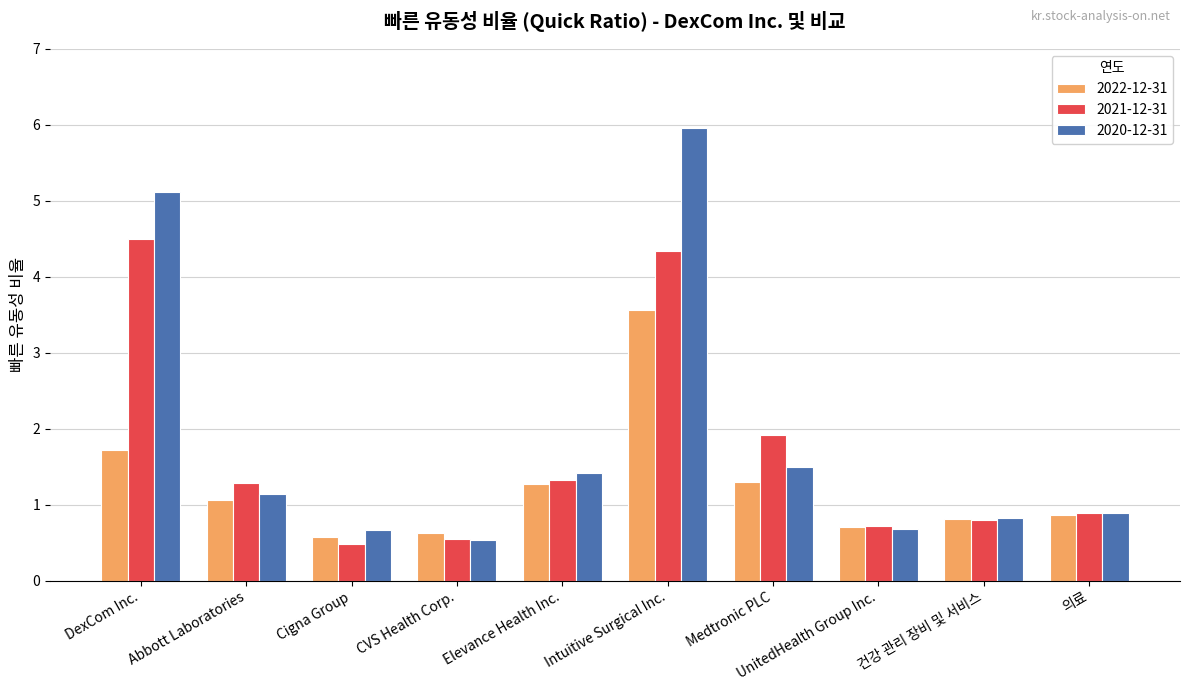

Where is 2022-12-31 nearest to the value 2?

DexCom Inc.